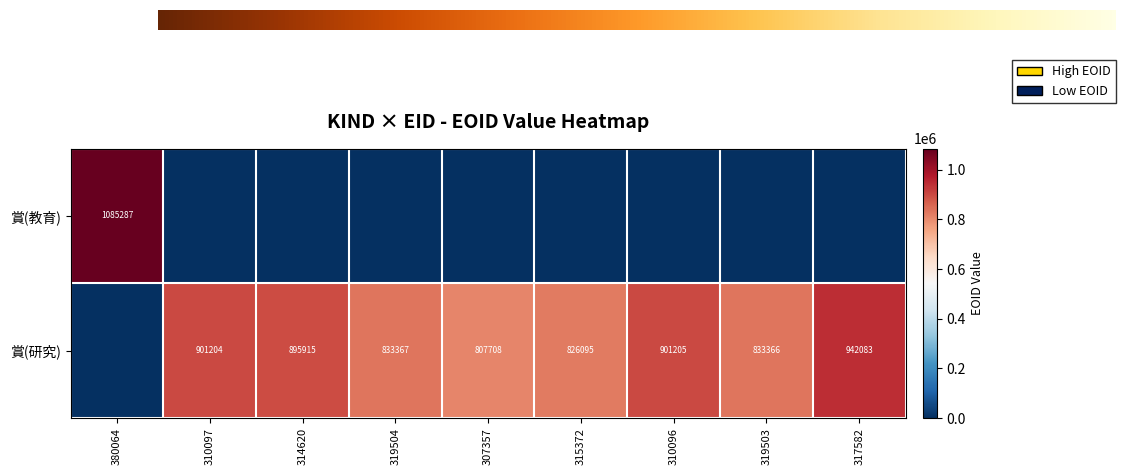

What is the difference between the maximum and minimum values in the 賞(教育) series?

1085287